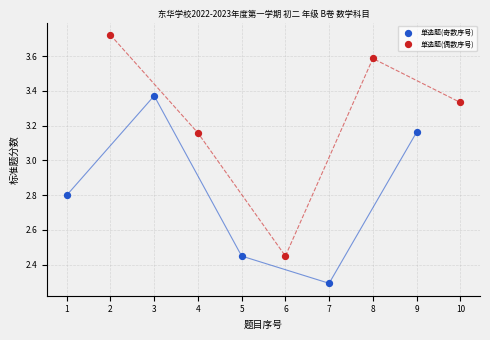

Which series contains the highest Y value?

单选题(偶数序号)